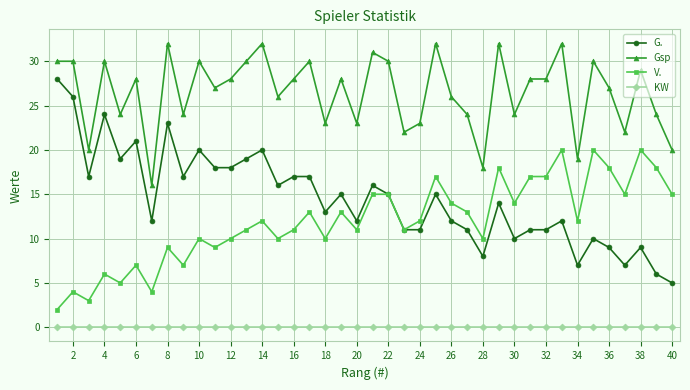

Which series has the largest total across all categories?

Gsp